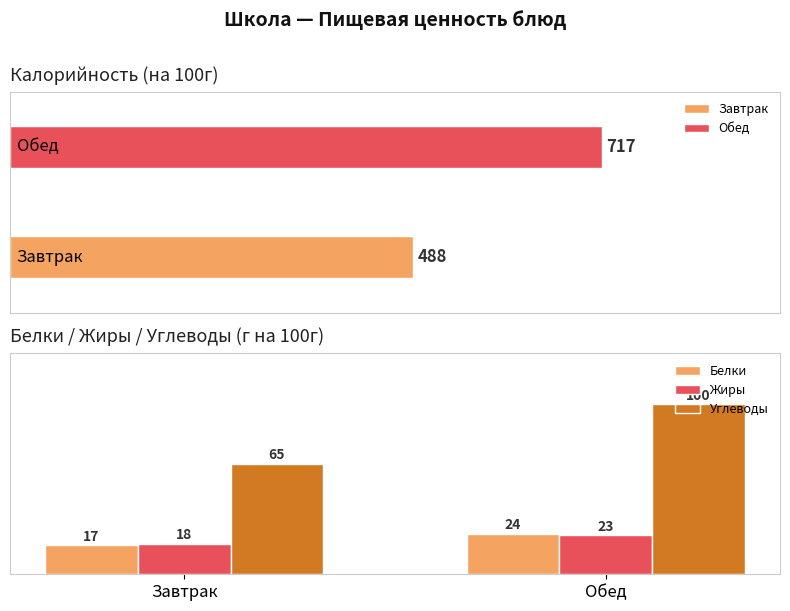

Where is Белки nearest to the value 20?

Завтрак